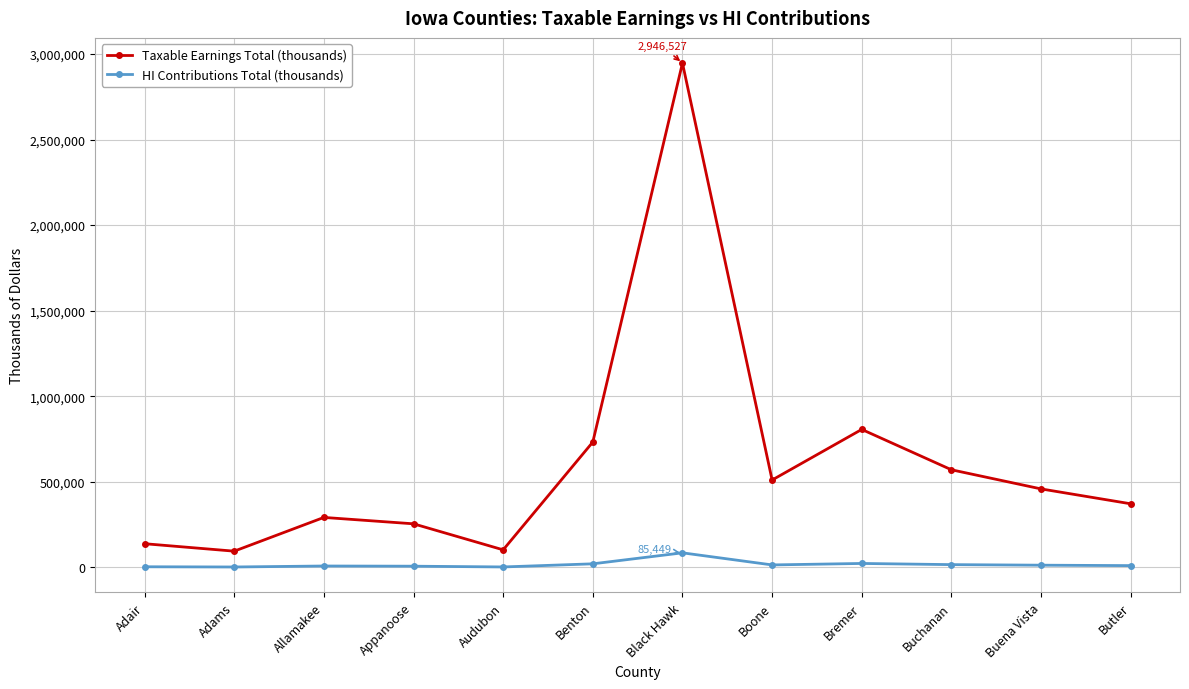

What is the average value of the HI Contributions Total (thousands) series?

17598